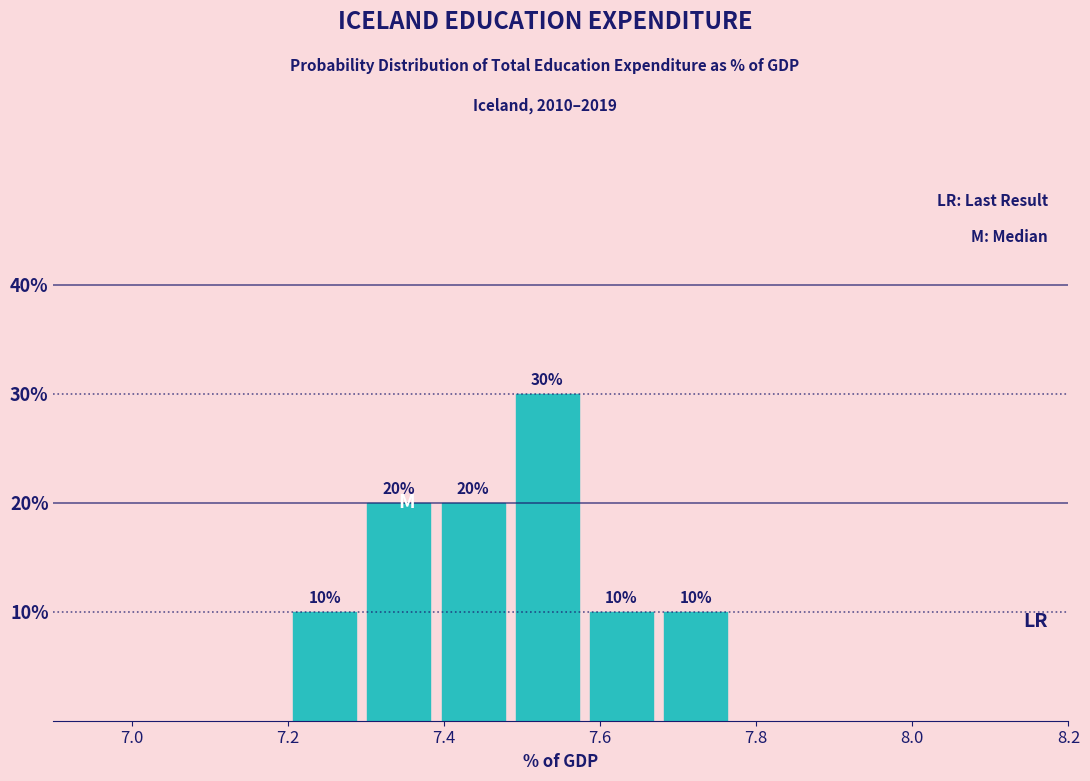

Reading left to right, transcribe this chart: for each bar, give the range it covers on the x-axis and its height. The bar edges are not printed on the chart, so give them approximately, as read against the axis.

7.200 to 7.295: 10
7.295 to 7.390: 20
7.390 to 7.485: 20
7.485 to 7.580: 30
7.580 to 7.675: 10
7.675 to 7.770: 10